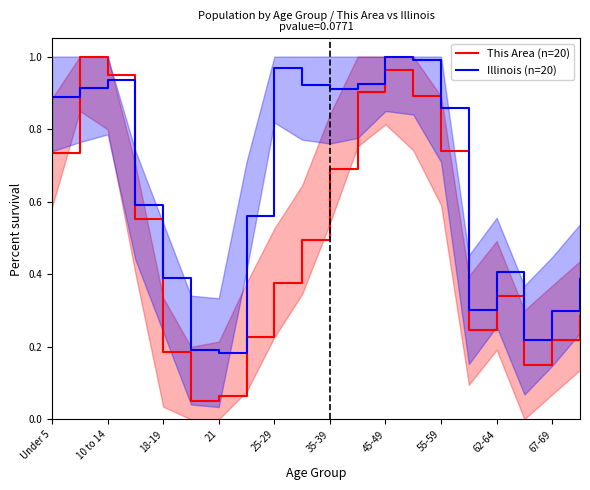

The Illinois (n=20) series shows 0.6 at 25-29. True or false?

False